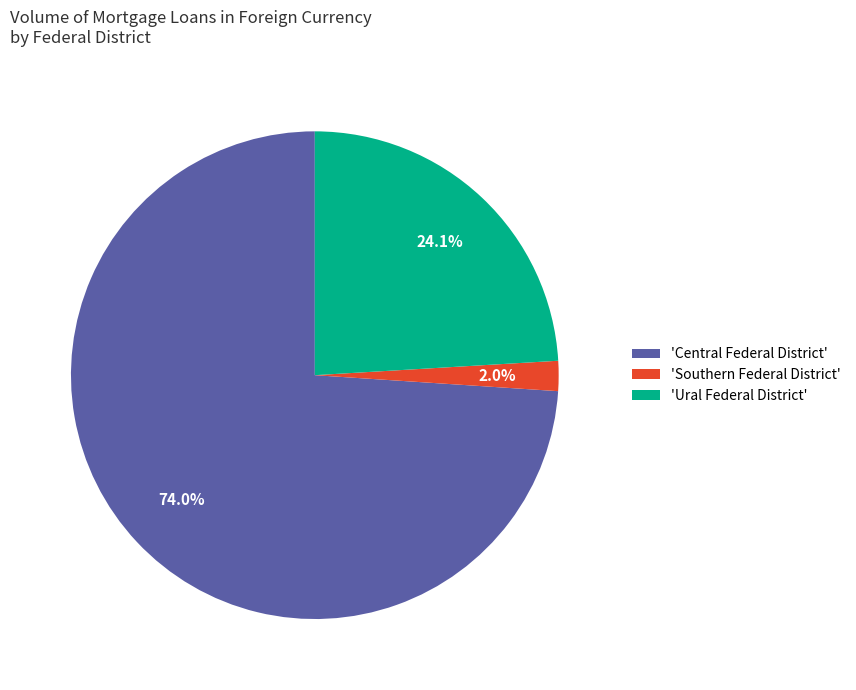

Which slice represents more than half of the pie?

'Central Federal District'